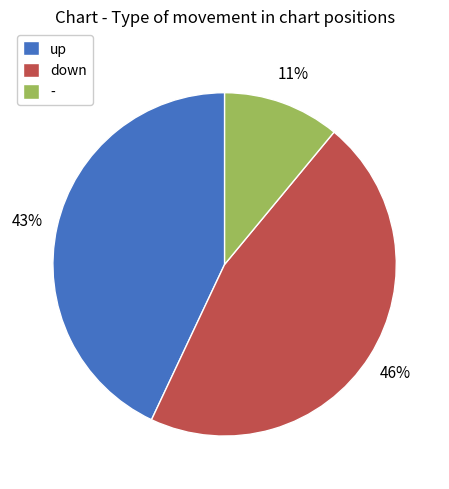

Which has a higher value, down or up?

down